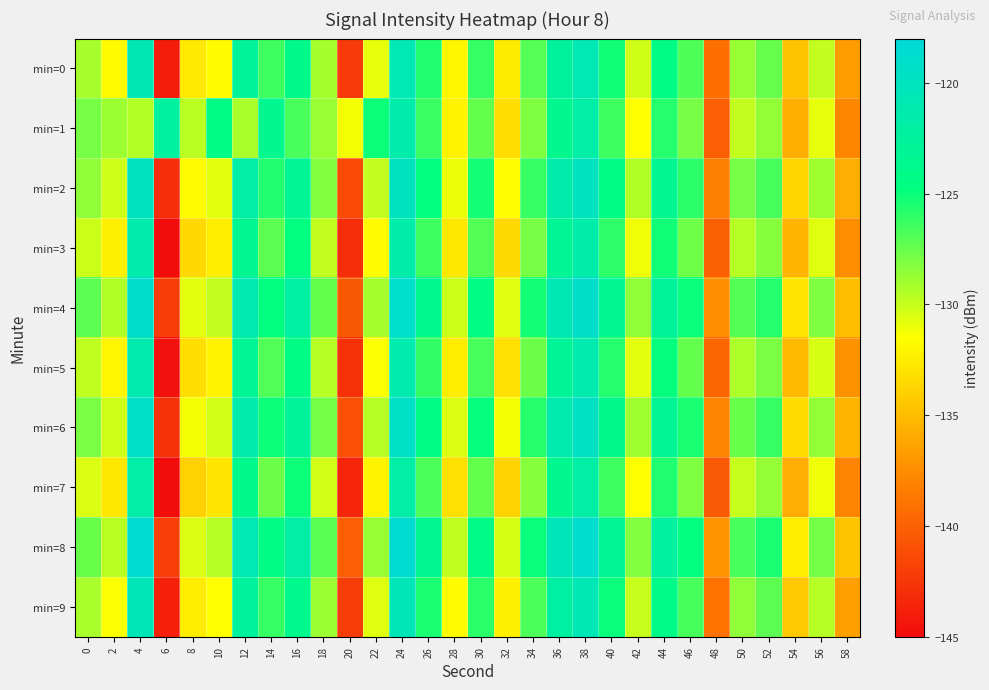

Reading left to right, transcribe all the data shown in this chart.

min=0: 0=-129.1	2=-131.6	4=-120.7	6=-144.0	8=-132.6	10=-131.6	12=-122.7	14=-126.4	16=-124.0	18=-129.1	20=-142.3	22=-130.9	24=-120.7	26=-125.6	28=-131.9	30=-126.2	32=-132.5	34=-127.1	36=-122.4	38=-120.8	40=-125.2	42=-130.3	44=-124.4	46=-126.9	48=-139.2	50=-128.8	52=-127.5	54=-134.6	56=-129.9	58=-136.7
min=1: 0=-127.9	2=-128.9	4=-129.5	6=-122.3	8=-129.7	10=-124.4	12=-129.2	14=-123.5	16=-126.7	18=-128.9	20=-131.2	22=-125.1	24=-121.5	26=-126.3	28=-132.1	30=-127.4	32=-133.2	34=-128.1	36=-123.6	38=-121.9	40=-126.4	42=-131.5	44=-125.7	46=-127.9	48=-140.2	50=-129.9	52=-128.6	54=-135.7	56=-130.9	58=-137.8
min=2: 0=-128.5	2=-130.2	4=-119.8	6=-143.1	8=-131.7	10=-130.8	12=-121.9	14=-125.6	16=-123.1	18=-128.2	20=-141.3	22=-129.9	24=-119.9	26=-124.7	28=-131.0	30=-125.3	32=-131.6	34=-126.2	36=-121.5	38=-119.9	40=-124.3	42=-129.4	44=-123.5	46=-125.9	48=-138.3	50=-127.9	52=-126.6	54=-133.7	56=-129.0	58=-135.8
min=3: 0=-130.1	2=-132.3	4=-121.4	6=-145.0	8=-133.5	10=-132.4	12=-123.5	14=-127.2	16=-124.7	18=-129.9	20=-143.1	22=-131.7	24=-121.6	26=-126.4	28=-132.7	30=-127.0	32=-133.4	34=-127.9	36=-123.2	38=-121.6	40=-126.0	42=-131.1	44=-125.2	46=-127.7	48=-140.0	50=-129.6	52=-128.3	54=-135.4	56=-130.7	58=-137.5
min=4: 0=-127.2	2=-129.4	4=-118.9	6=-142.2	8=-130.8	10=-129.9	12=-121.0	14=-124.7	16=-122.2	18=-127.4	20=-140.5	22=-129.1	24=-119.0	26=-123.8	28=-130.1	30=-124.4	32=-130.7	34=-125.3	36=-120.6	38=-119.1	40=-123.4	42=-128.5	44=-122.6	46=-125.0	48=-137.4	50=-127.0	52=-125.7	54=-132.8	56=-128.1	58=-134.9
min=5: 0=-129.8	2=-132.0	4=-121.1	6=-144.7	8=-133.2	10=-132.1	12=-123.2	14=-126.9	16=-124.4	18=-129.6	20=-142.8	22=-131.4	24=-121.3	26=-126.1	28=-132.4	30=-126.7	32=-133.1	34=-127.6	36=-122.9	38=-121.3	40=-125.7	42=-130.8	44=-124.9	46=-127.4	48=-139.7	50=-129.3	52=-128.0	54=-135.1	56=-130.4	58=-137.2
min=6: 0=-128.0	2=-130.2	4=-119.3	6=-142.7	8=-131.2	10=-130.3	12=-121.4	14=-125.1	16=-122.6	18=-127.8	20=-141.0	22=-129.6	24=-119.4	26=-124.2	28=-130.6	30=-124.9	32=-131.2	34=-125.8	36=-121.1	38=-119.6	40=-123.9	42=-129.0	44=-123.1	46=-125.4	48=-137.9	50=-127.5	52=-126.2	54=-133.3	56=-128.6	58=-135.4
min=7: 0=-130.5	2=-132.7	4=-121.8	6=-145.4	8=-133.9	10=-132.8	12=-123.9	14=-127.6	16=-125.1	18=-130.3	20=-143.5	22=-132.1	24=-122.0	26=-126.8	28=-133.1	30=-127.4	32=-133.8	34=-128.3	36=-123.6	38=-122.0	40=-126.4	42=-131.5	44=-125.6	46=-128.1	48=-140.4	50=-130.0	52=-128.7	54=-135.8	56=-131.1	58=-137.9
min=8: 0=-127.5	2=-129.7	4=-118.7	6=-142.0	8=-130.5	10=-129.6	12=-120.7	14=-124.4	16=-121.9	18=-127.1	20=-140.2	22=-128.8	24=-118.7	26=-123.5	28=-129.8	30=-124.1	32=-130.4	34=-125.0	36=-120.3	38=-118.8	40=-123.1	42=-128.2	44=-122.3	46=-124.7	48=-137.1	50=-126.7	52=-125.4	54=-132.5	56=-127.8	58=-134.6
min=9: 0=-129.2	2=-131.4	4=-120.5	6=-143.8	8=-132.4	10=-131.5	12=-122.5	14=-126.2	16=-123.7	18=-128.9	20=-142.1	22=-130.7	24=-120.5	26=-125.4	28=-131.7	30=-125.9	32=-132.3	34=-126.8	36=-122.2	38=-120.6	40=-125.0	42=-130.0	44=-124.1	46=-126.6	48=-139.0	50=-128.5	52=-127.2	54=-134.4	56=-129.6	58=-136.5